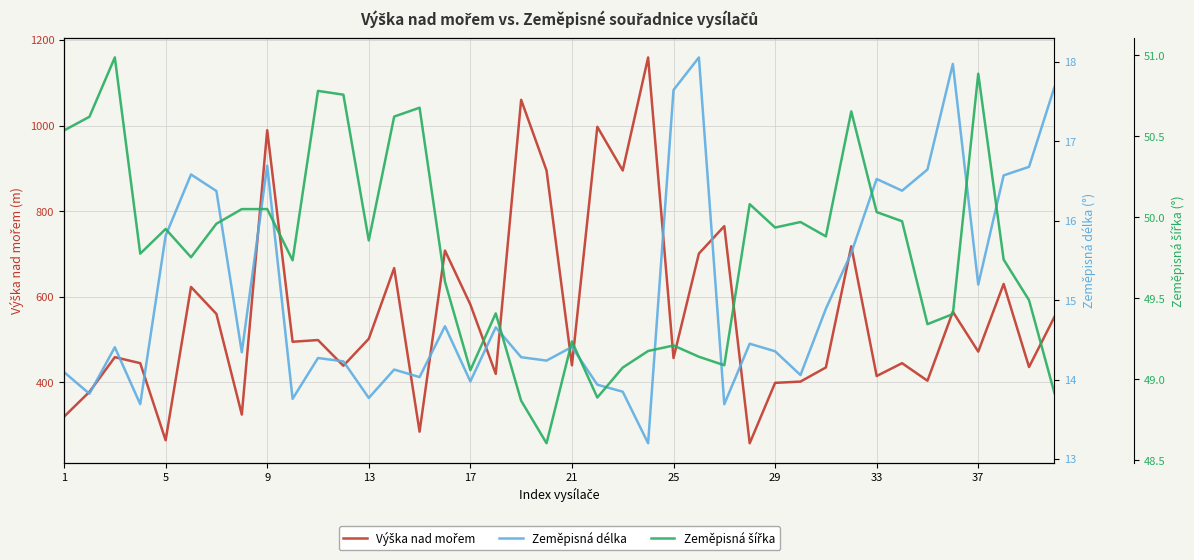

What is the average value of the Zeměpisná délka series?

15.1